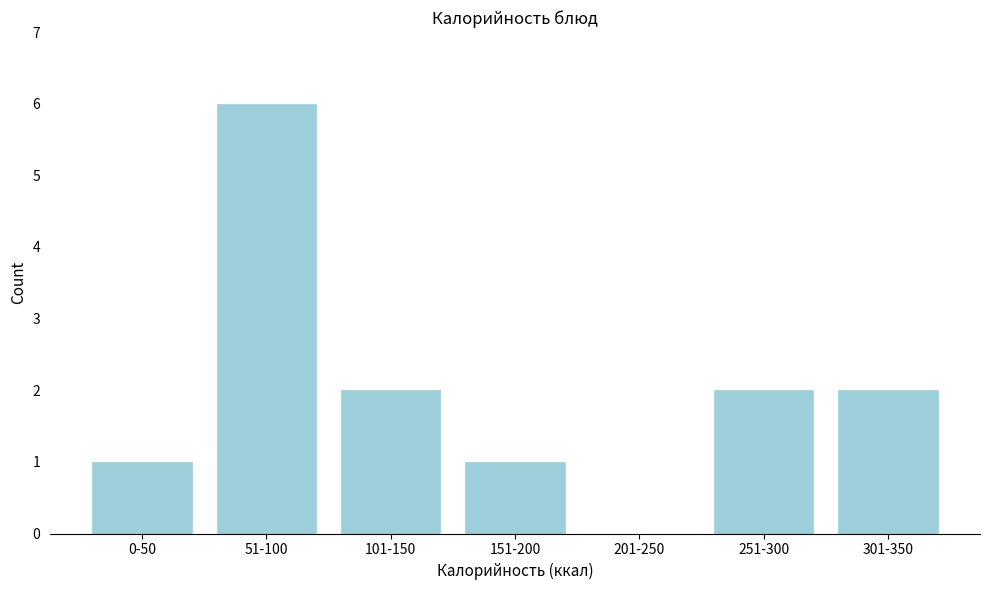

Reading left to right, extract all data points from this chart.

0-50=1	51-100=6	101-150=2	151-200=1	201-250=0	251-300=2	301-350=2